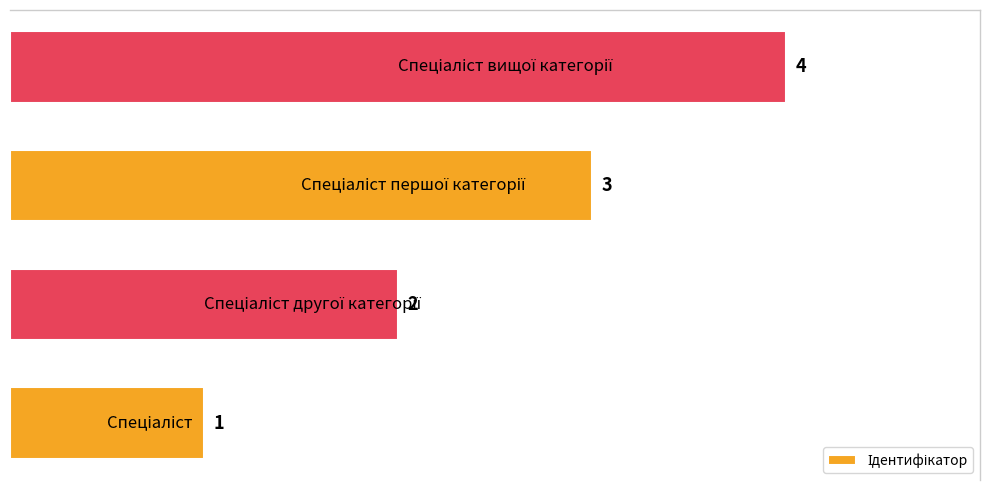

What is the sum of all values?

10